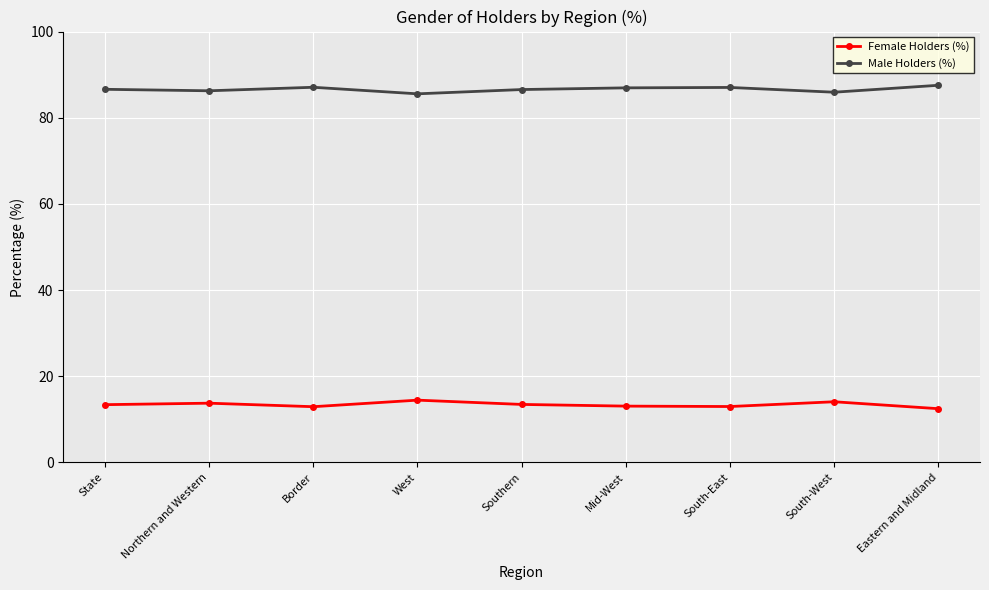

How many lines are shown in the chart?

2